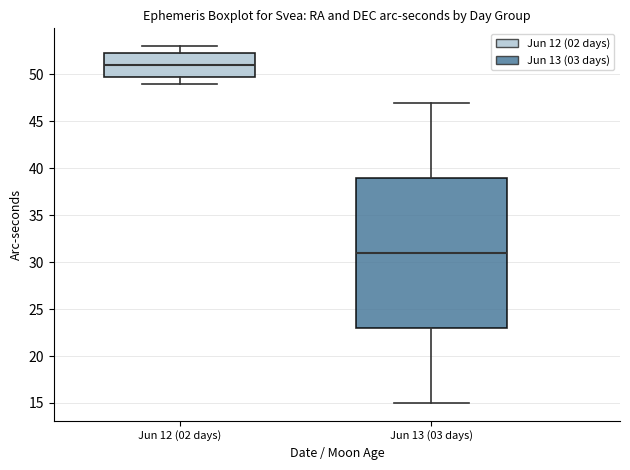

Which box's median line is the lowest?

Jun 13 (03 days)